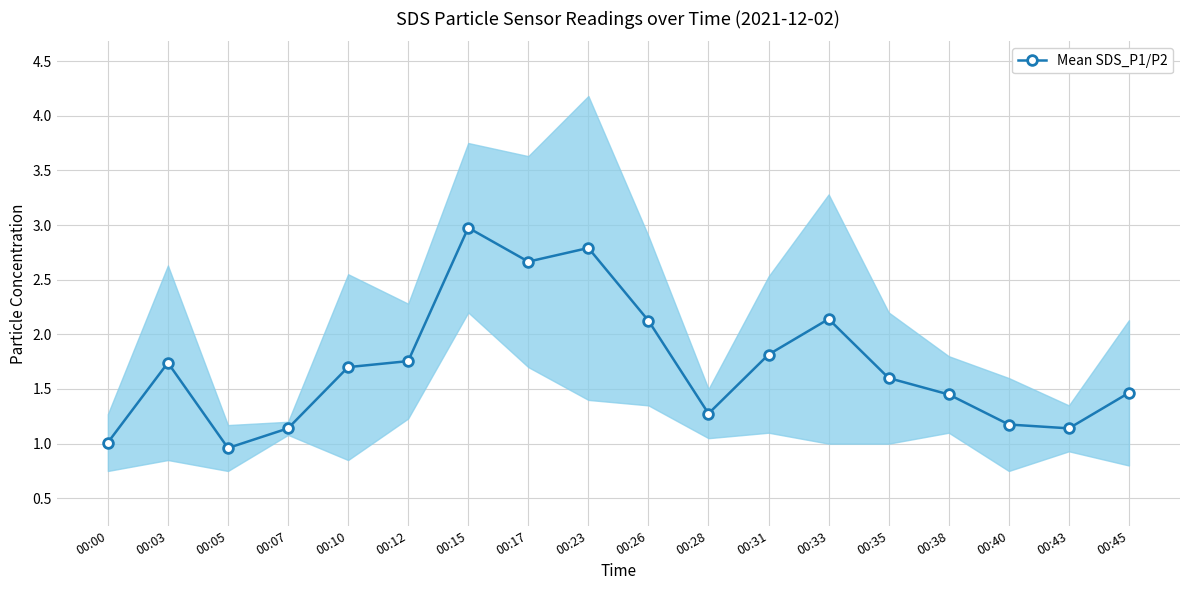

Reading left to right, transcribe all the data shown in this chart.

00:00=1.0	00:03=1.7	00:05=1.0	00:07=1.1	00:10=1.7	00:12=1.8	00:15=3.0	00:17=2.7	00:23=2.8	00:26=2.1	00:28=1.3	00:31=1.8	00:33=2.1	00:35=1.6	00:38=1.5	00:40=1.2	00:43=1.1	00:45=1.5